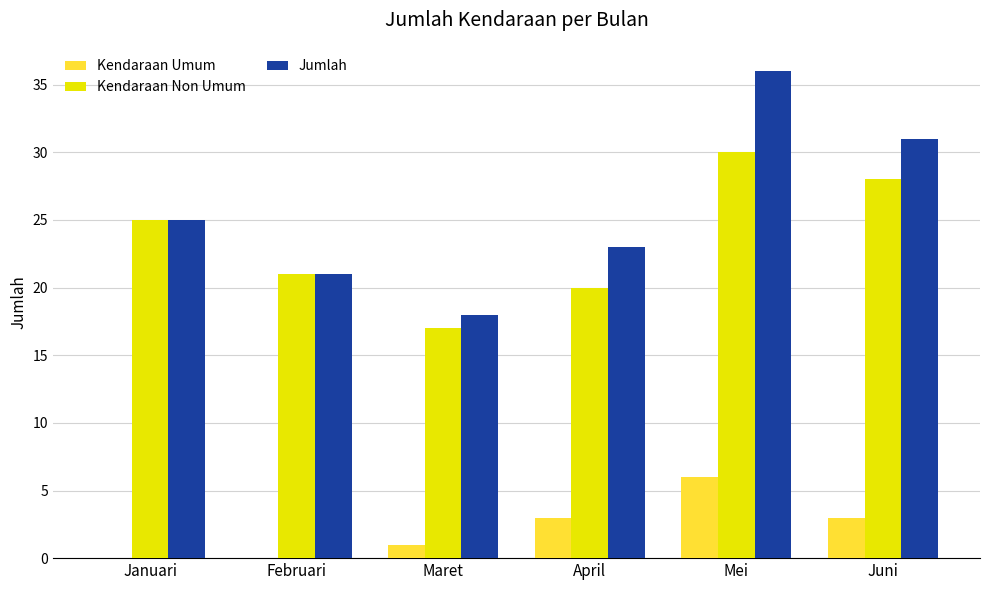

How many groups of bars are there?

6